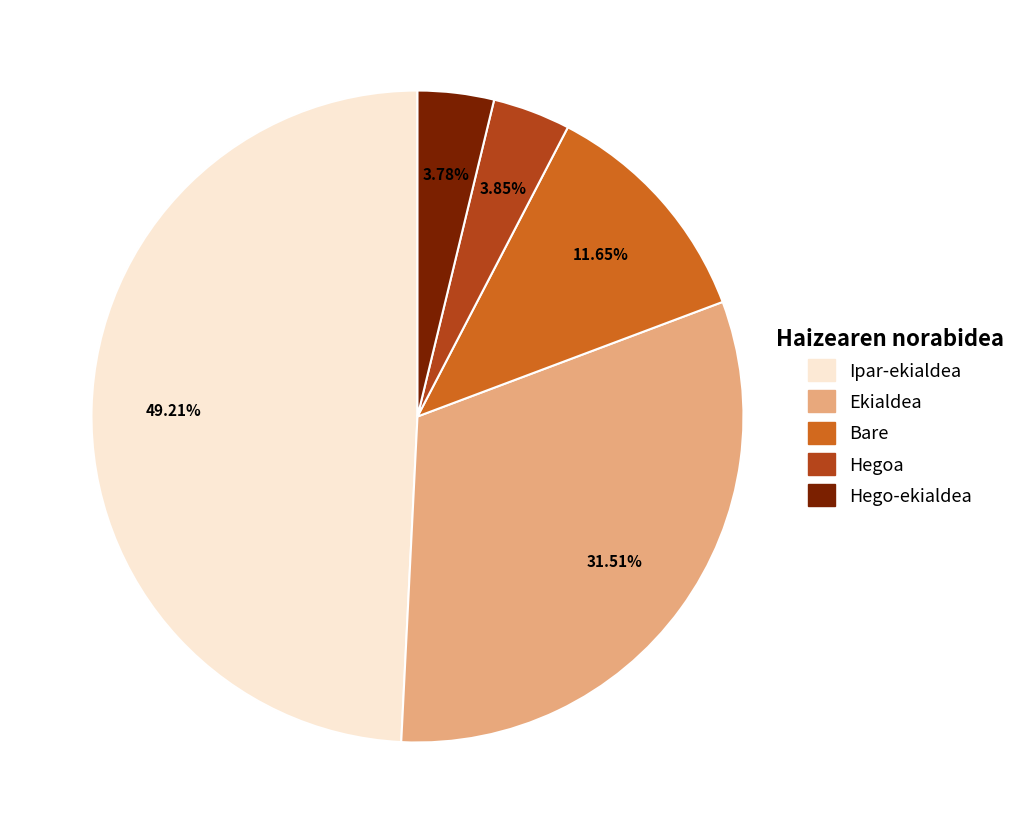

How many segments does this pie chart have?

5